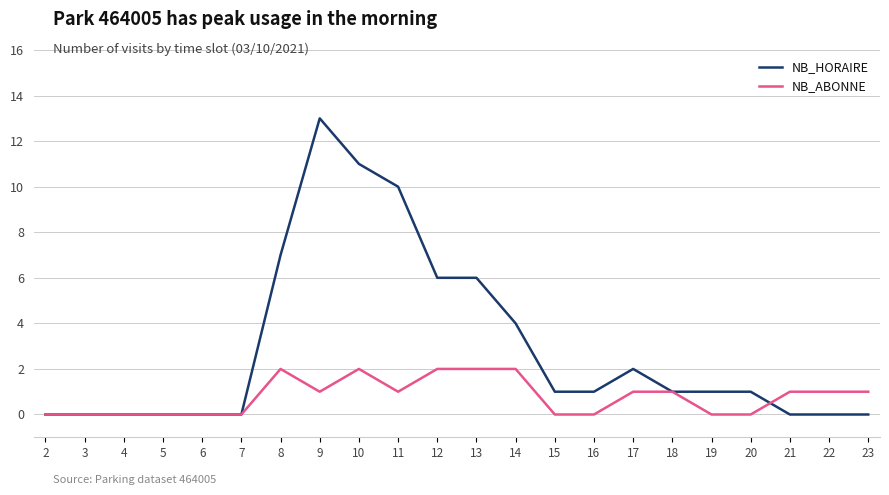

The value of NB_ABONNE at 5 is 0. True or false?

True